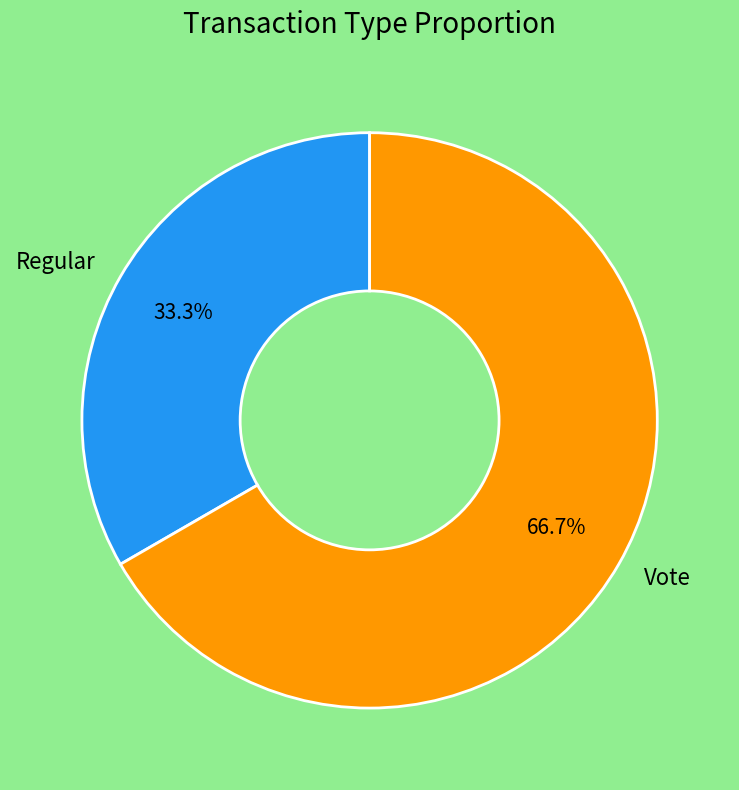

Which slice is the largest?

Vote